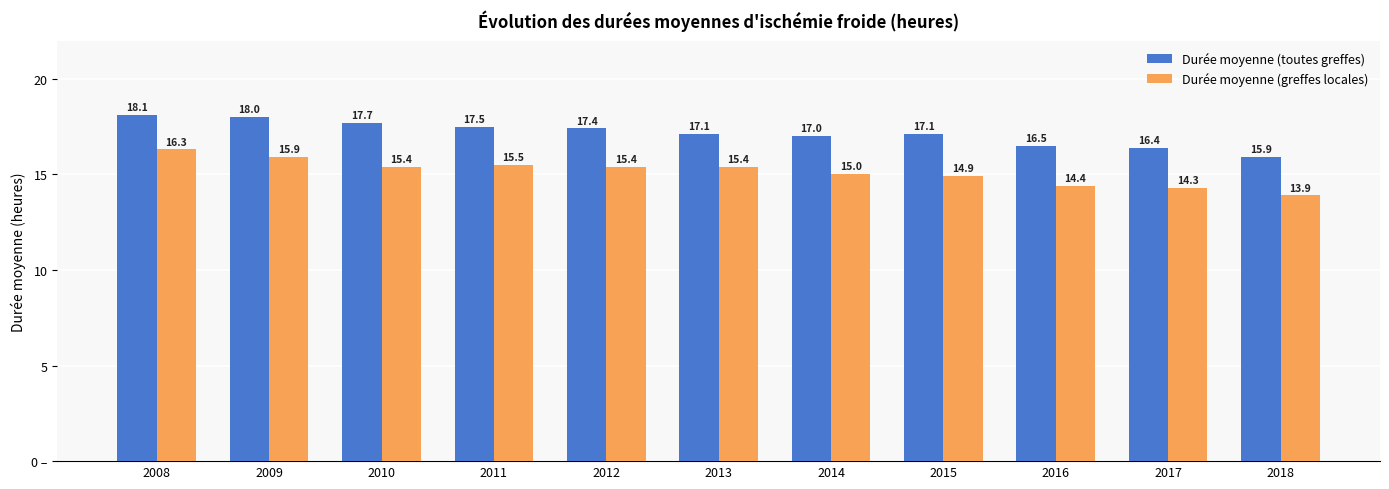

Does the chart contain any negative values?

No